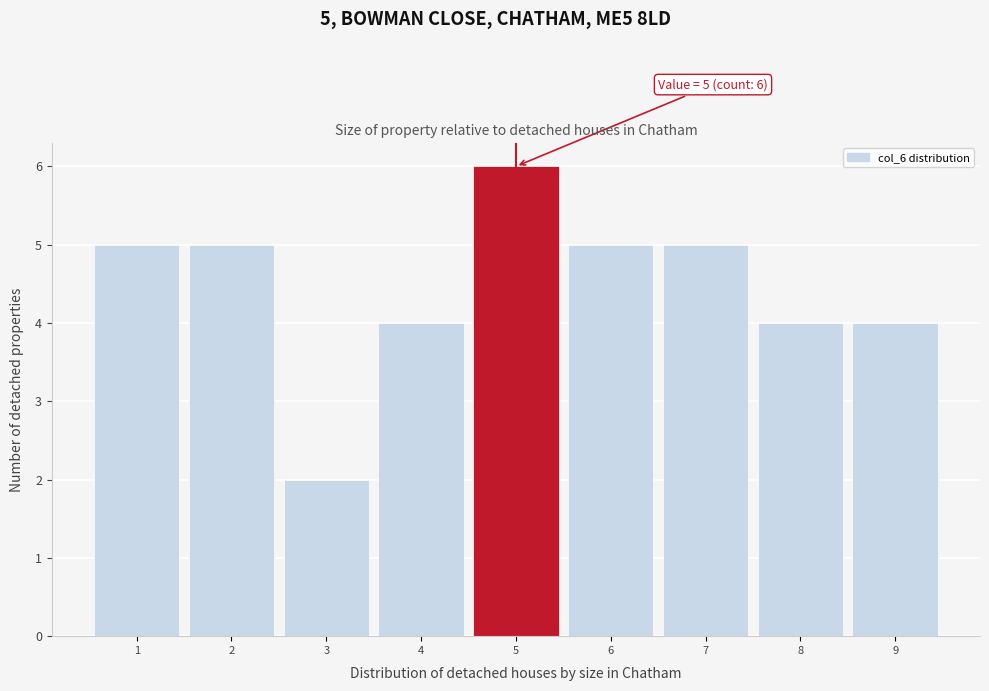

Over which range of the x-axis is the bar tallest?

4.5 to 5.5